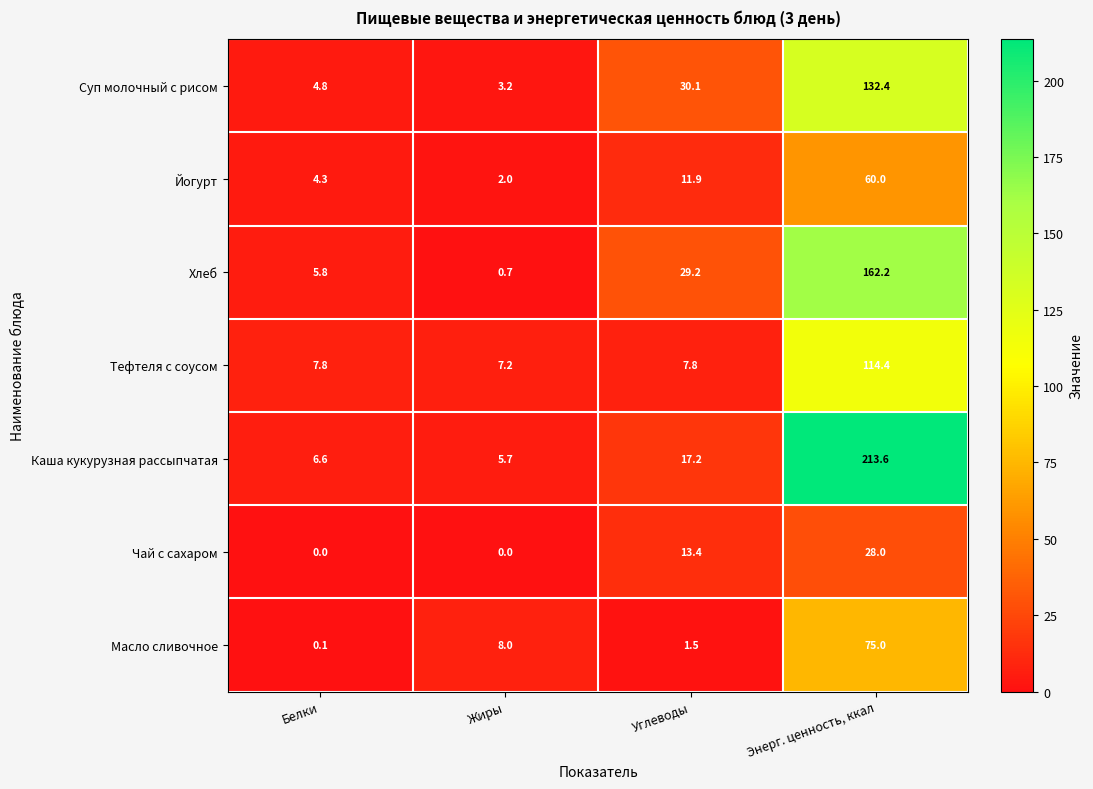

List the series in order of their peak value, lowest first.

Чай с сахаром, Йогурт, Масло сливочное, Тефтеля с соусом, Суп молочный с рисом, Хлеб, Каша кукурузная рассыпчатая